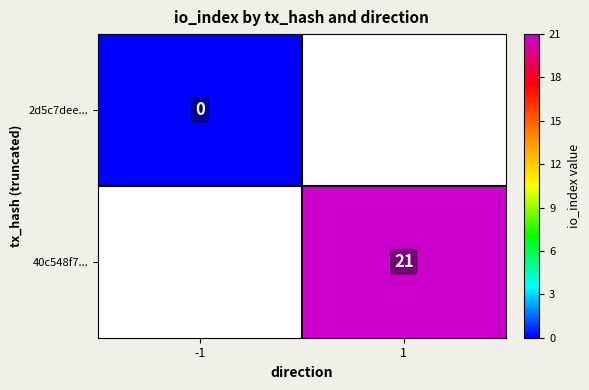

Count the number of categories in the chart.

2